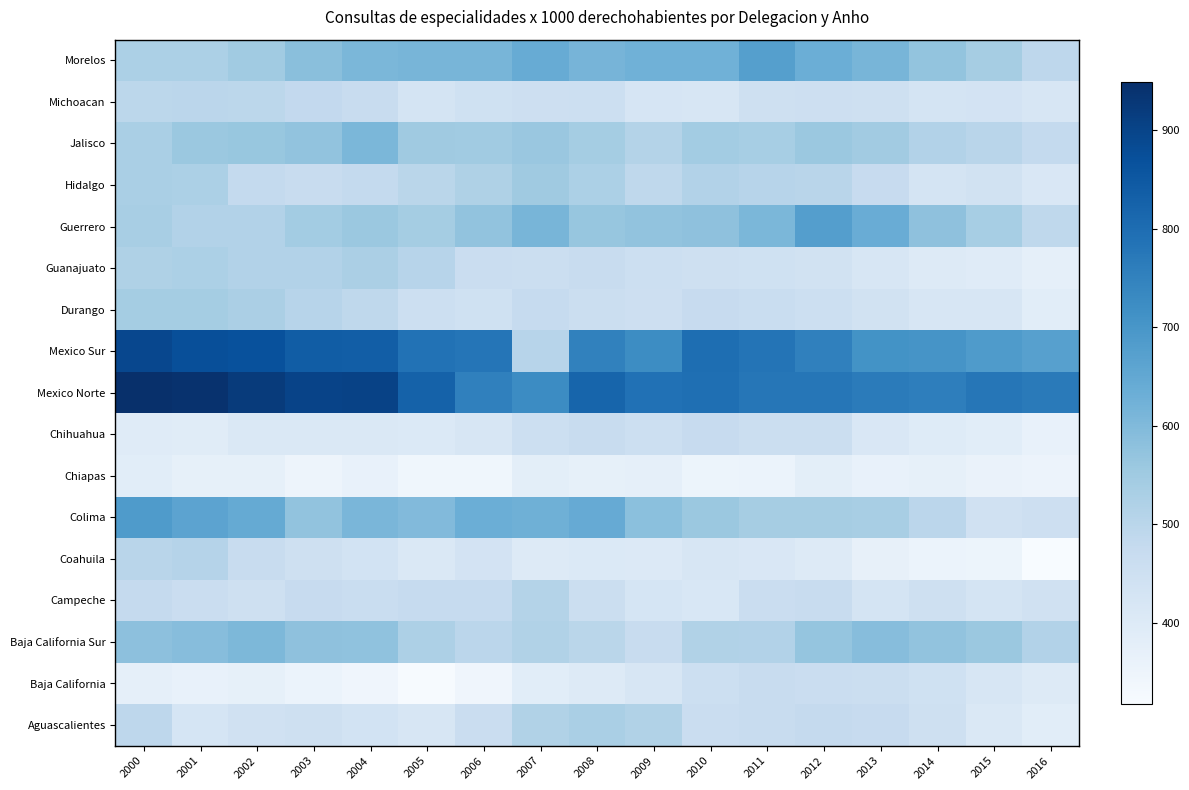

Reading left to right, extract all data points from this chart.

Aguascalientes: 2000=490.6	2001=425.9	2002=441.3	2003=446.6	2004=435.4	2005=419.5	2006=461.7	2007=516.3	2008=530.5	2009=517.1	2010=462.3	2011=468.2	2012=477.4	2013=471.7	2014=447.6	2015=409.4	2016=385.0
Baja California: 2000=373.7	2001=364.5	2002=370.2	2003=356.7	2004=343.9	2005=321.9	2006=342.8	2007=386.8	2008=397.9	2009=419.7	2010=454.1	2011=468.1	2012=461.5	2013=457.9	2014=444.7	2015=421.1	2016=399.0
Baja California Sur: 2000=581.7	2001=589.8	2002=605.3	2003=577.9	2004=574.8	2005=523.8	2006=497.6	2007=517.3	2008=498.1	2009=469.8	2010=516.8	2011=513.6	2012=569.2	2013=590.8	2014=573.2	2015=557.8	2016=514.0
Campeche: 2000=476.6	2001=463.3	2002=451.0	2003=471.7	2004=464.8	2005=475.0	2006=475.4	2007=511.9	2008=460.7	2009=425.9	2010=415.4	2011=461.5	2012=469.1	2013=429.4	2014=448.5	2015=428.3	2016=443.0
Coahuila: 2000=501.7	2001=508.6	2002=467.2	2003=448.3	2004=436.2	2005=411.3	2006=433.8	2007=399.8	2008=404.7	2009=401.9	2010=420.6	2011=413.3	2012=401.1	2013=369.6	2014=355.6	2015=352.3	2016=318.0
Colima: 2000=686.4	2001=661.5	2002=645.6	2003=572.9	2004=611.1	2005=598.8	2006=632.2	2007=626.5	2008=641.3	2009=582.7	2010=557.4	2011=538.8	2012=538.9	2013=532.6	2014=496.9	2015=442.9	2016=452.0
Chiapas: 2000=384.6	2001=371.9	2002=370.5	2003=349.0	2004=362.6	2005=340.5	2006=341.4	2007=380.4	2008=370.0	2009=372.3	2010=351.8	2011=356.1	2012=381.7	2013=365.7	2014=370.2	2015=358.8	2016=353.0
Chihuahua: 2000=392.3	2001=390.7	2002=411.6	2003=411.4	2004=408.2	2005=405.8	2006=421.3	2007=455.0	2008=466.9	2009=454.2	2010=473.2	2011=459.7	2012=456.4	2013=413.6	2014=394.7	2015=386.4	2016=365.0
Mexico Norte: 2000=949.1	2001=942.1	2002=920.1	2003=899.9	2004=903.2	2005=827.6	2006=753.8	2007=727.2	2008=819.5	2009=790.5	2010=795.9	2011=777.7	2012=779.0	2013=764.7	2014=757.3	2015=779.0	2016=768.0
Mexico Sur: 2000=890.1	2001=873.1	2002=868.5	2003=839.0	2004=837.1	2005=788.2	2006=780.3	2007=504.2	2008=749.5	2009=724.3	2010=798.5	2011=783.7	2012=752.0	2013=708.2	2014=703.4	2015=685.4	2016=671.0
Durango: 2000=541.5	2001=540.8	2002=529.9	2003=505.0	2004=488.6	2005=454.9	2006=445.6	2007=474.7	2008=460.8	2009=451.2	2010=472.4	2011=463.8	2012=454.3	2013=438.6	2014=417.5	2015=417.2	2016=386.0
Guanajuato: 2000=520.4	2001=526.1	2002=513.0	2003=513.5	2004=529.6	2005=505.0	2006=461.4	2007=460.5	2008=468.2	2009=454.1	2010=450.9	2011=444.8	2012=440.6	2013=419.9	2014=398.4	2015=394.2	2016=374.0
Guerrero: 2000=532.7	2001=514.6	2002=513.2	2003=543.2	2004=558.4	2005=542.1	2006=571.9	2007=612.3	2008=566.2	2009=573.3	2010=578.1	2011=607.5	2012=676.3	2013=638.3	2014=579.1	2015=535.1	2016=490.0
Hidalgo: 2000=531.8	2001=525.6	2002=480.3	2003=470.1	2004=479.4	2005=499.3	2006=522.2	2007=551.6	2008=526.7	2009=489.1	2010=513.9	2011=503.4	2012=501.6	2013=472.9	2014=430.4	2015=439.2	2016=414.0
Jalisco: 2000=532.1	2001=557.6	2002=563.0	2003=573.8	2004=608.3	2005=551.8	2006=547.9	2007=561.0	2008=540.8	2009=511.0	2010=543.1	2011=536.5	2012=559.5	2013=546.0	2014=513.0	2015=501.6	2016=479.0
Michoacan: 2000=493.6	2001=497.4	2002=494.7	2003=481.5	2004=468.3	2005=430.1	2006=444.5	2007=452.3	2008=453.7	2009=422.5	2010=416.7	2011=446.5	2012=452.9	2013=450.9	2014=430.5	2015=433.6	2016=421.0
Morelos: 2000=526.4	2001=527.4	2002=549.2	2003=584.9	2004=607.9	2005=612.8	2006=613.3	2007=639.8	2008=615.6	2009=624.3	2010=626.0	2011=673.0	2012=632.3	2013=613.3	2014=571.0	2015=538.8	2016=493.0